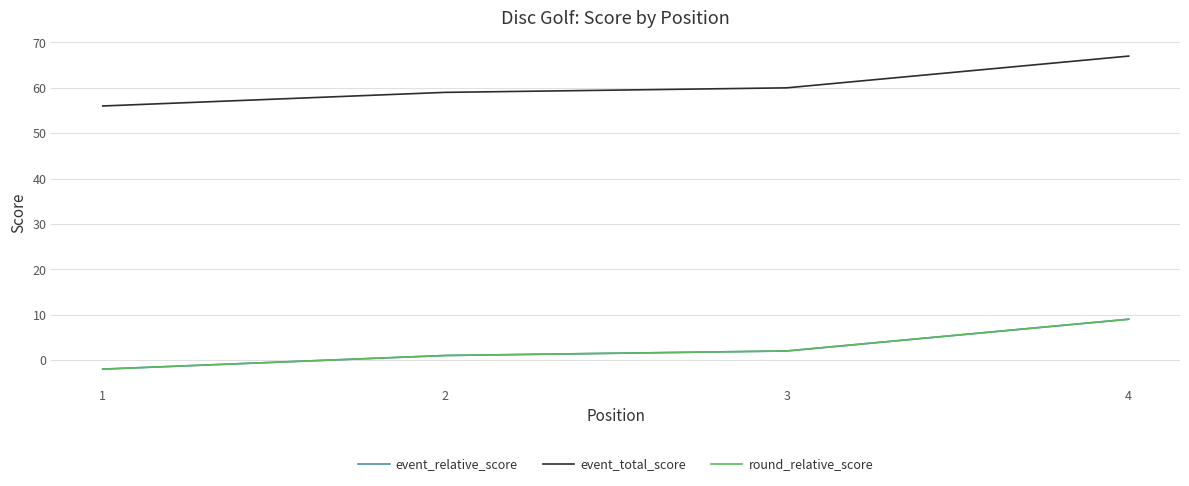

Does the chart display data point markers on the line(s)?

No